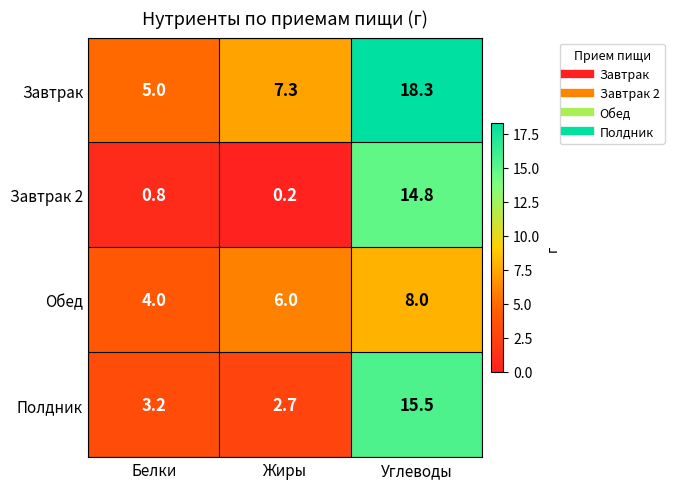

Between Жиры and Углеводы, which series saw the biggest shift?

Завтрак 2